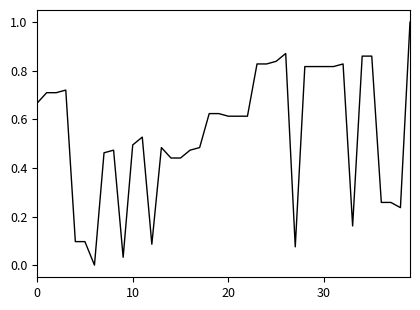

Does the chart display data point markers on the line(s)?

No